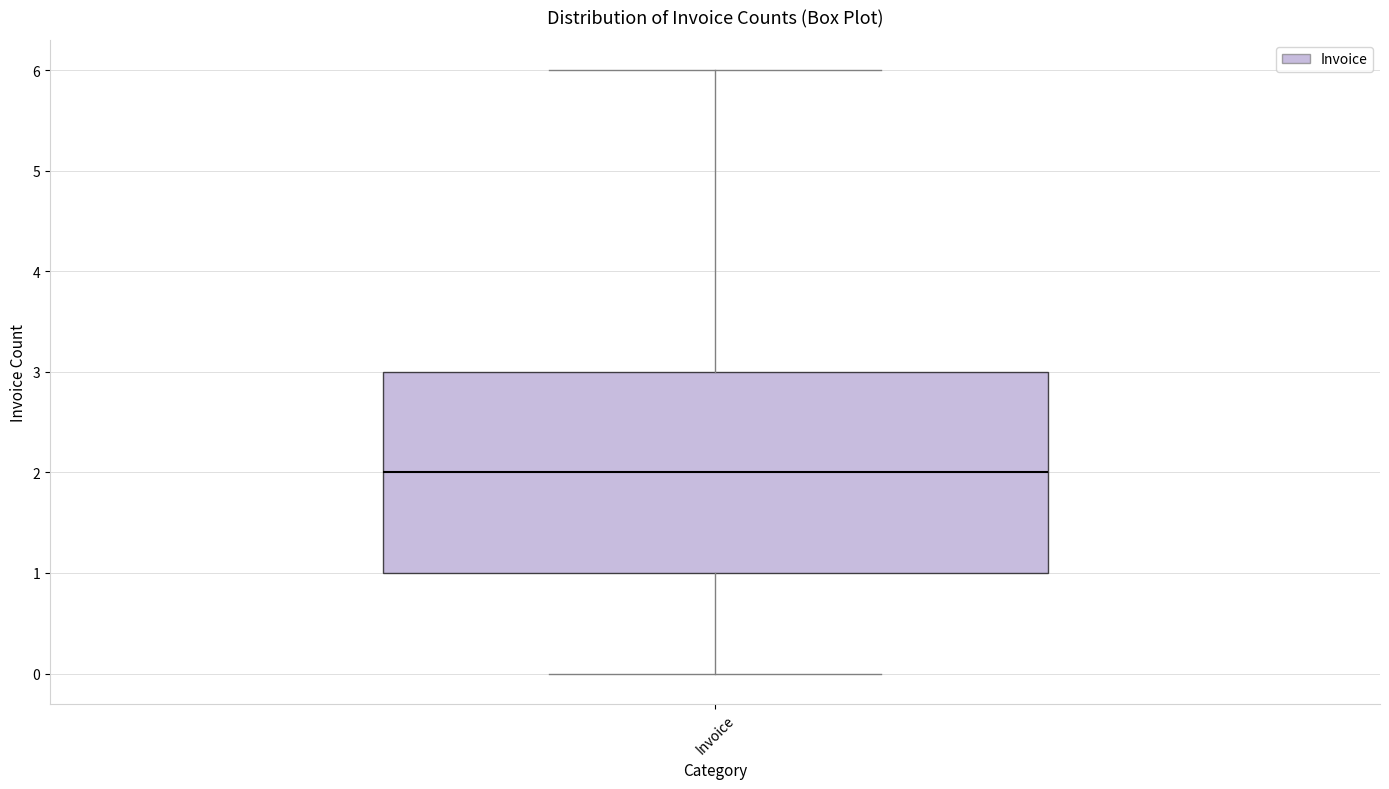

Where does the median line of the box for Invoice sit on the y-axis? The values are not printed on the chart, so give them approximately, as read against the axis.

2